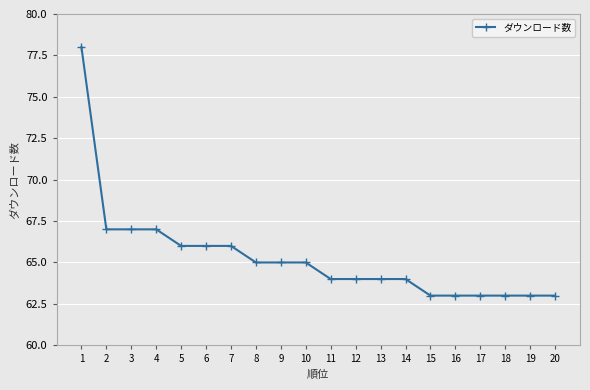

The chart shows a value of 63 at 16. True or false?

True